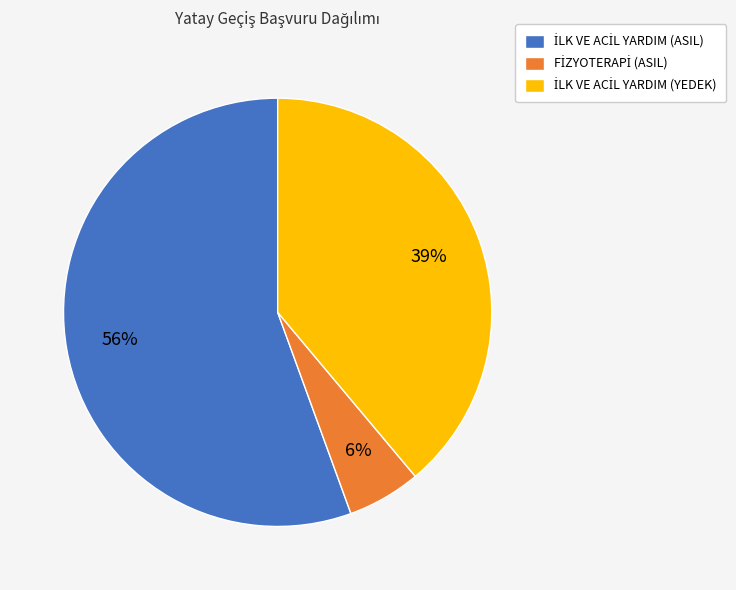

To the nearest percent, what is the average slice percentage?

33%